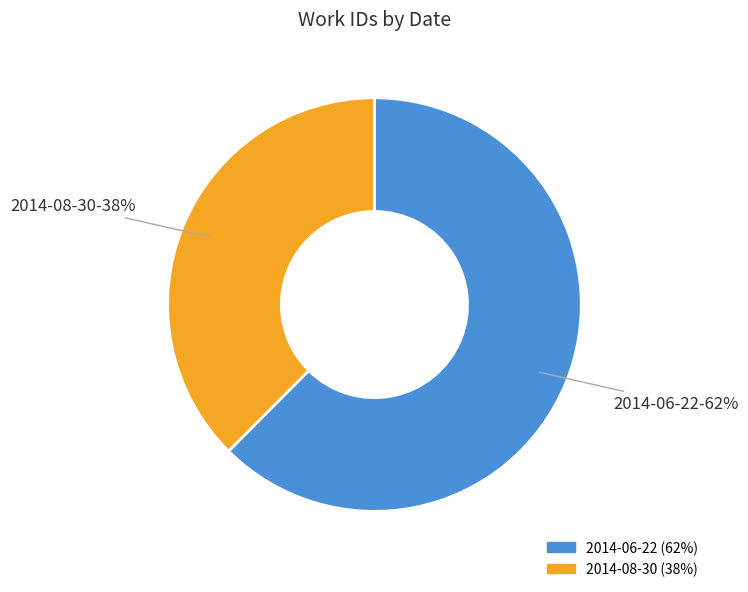

To the nearest percent, what percentage of the pie is 2014-06-22?

62%